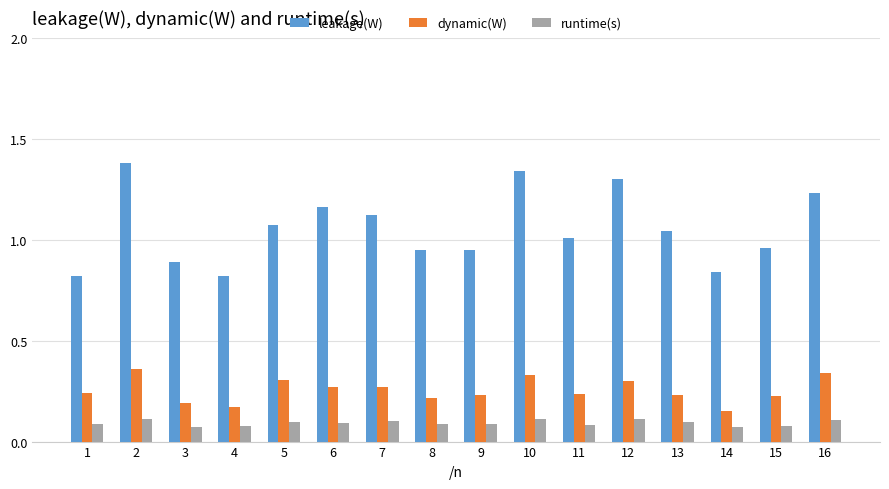

At how many categories does at least one series exceed 0?

16